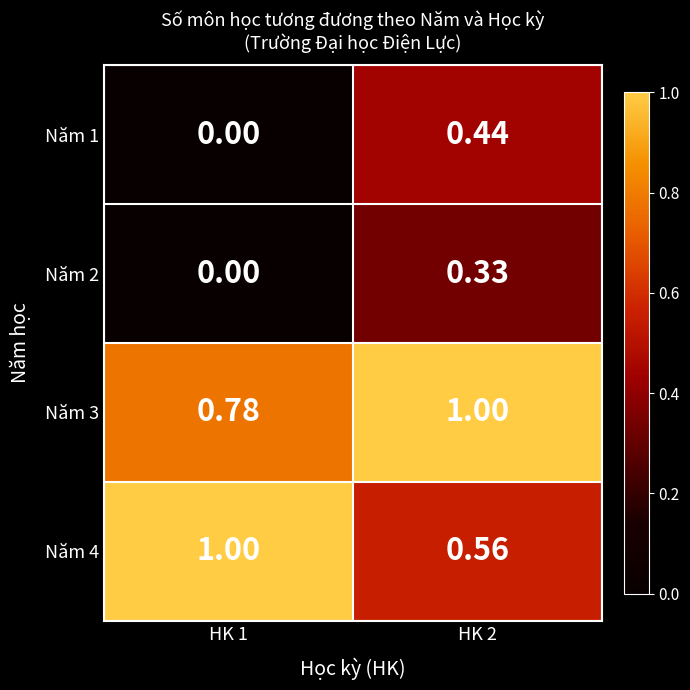

Is the value of Năm 2 at HK 2 greater than the value of Năm 4 at HK 2?

No